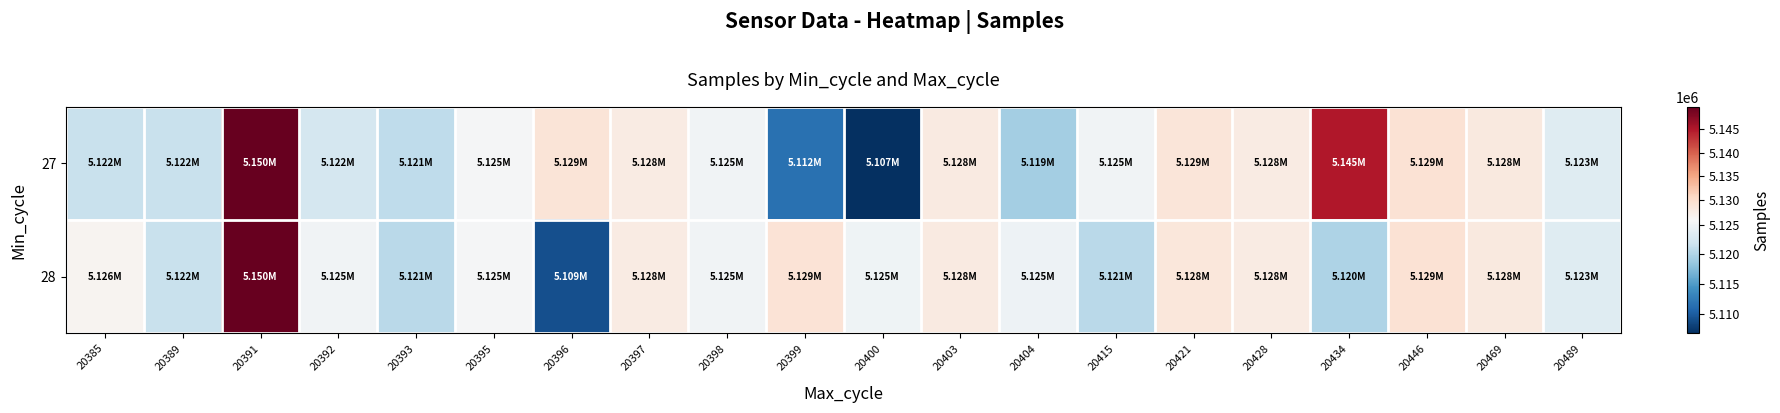

Rank the series by their maximum value, from lowest to highest.

27, 28